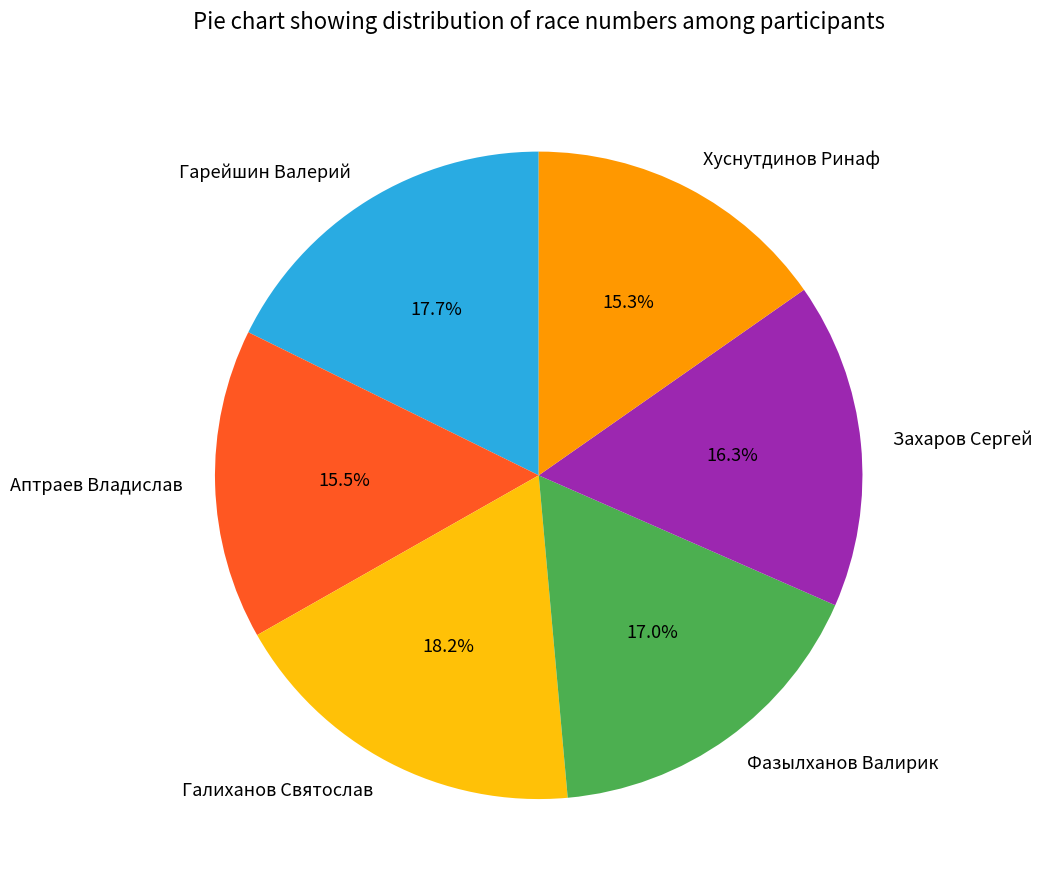

Is the sum of Хуснутдинов Ринаф and Гарейшин Валерий greater than half?

No